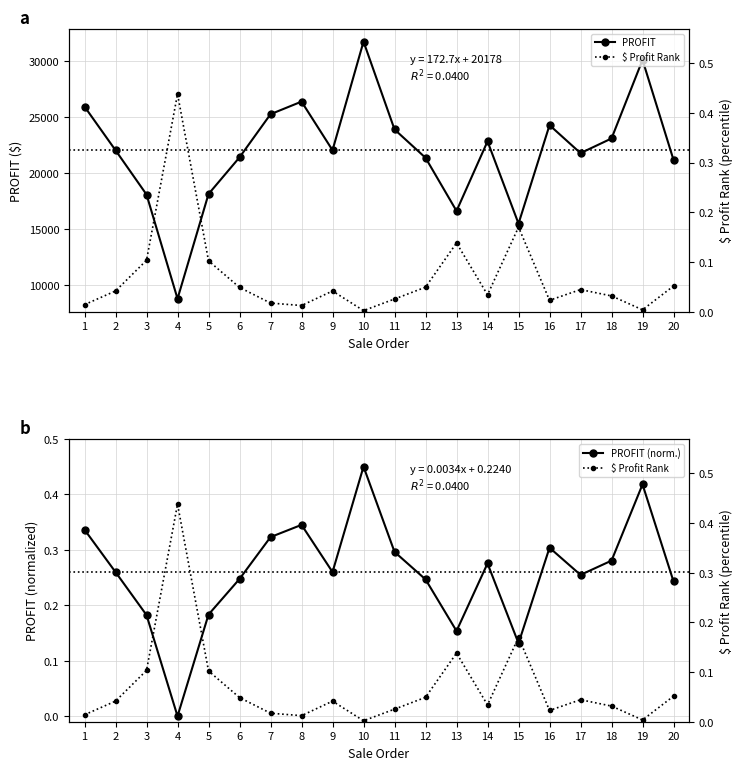

What is the sum of the PROFIT values at 7 and 12?

46565.0